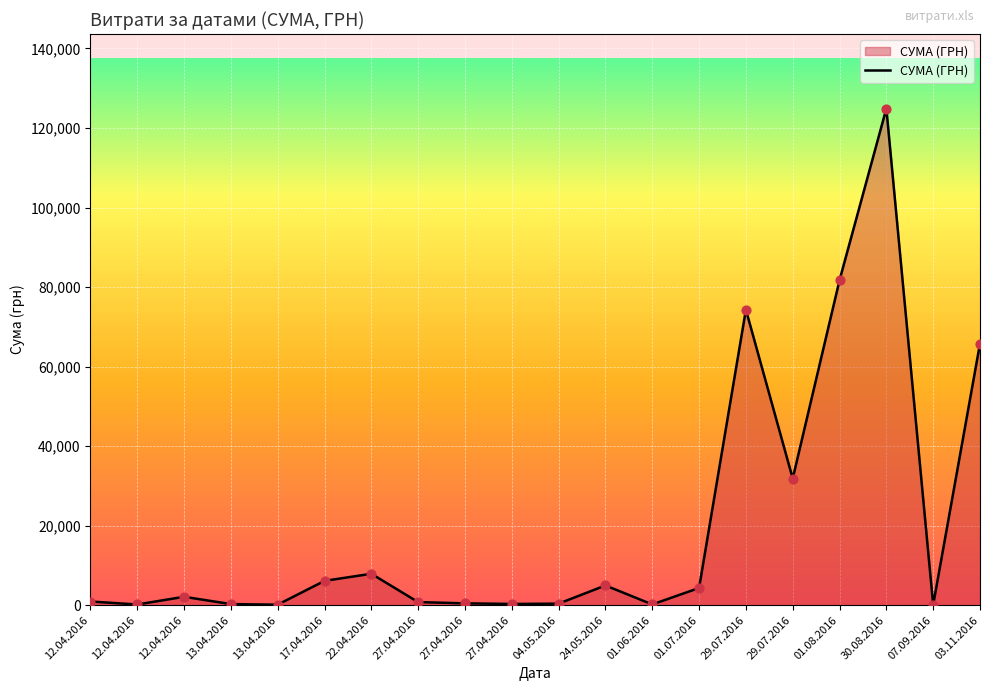

What is the change in value from 27.04.2016 to 04.05.2016?

-74.8